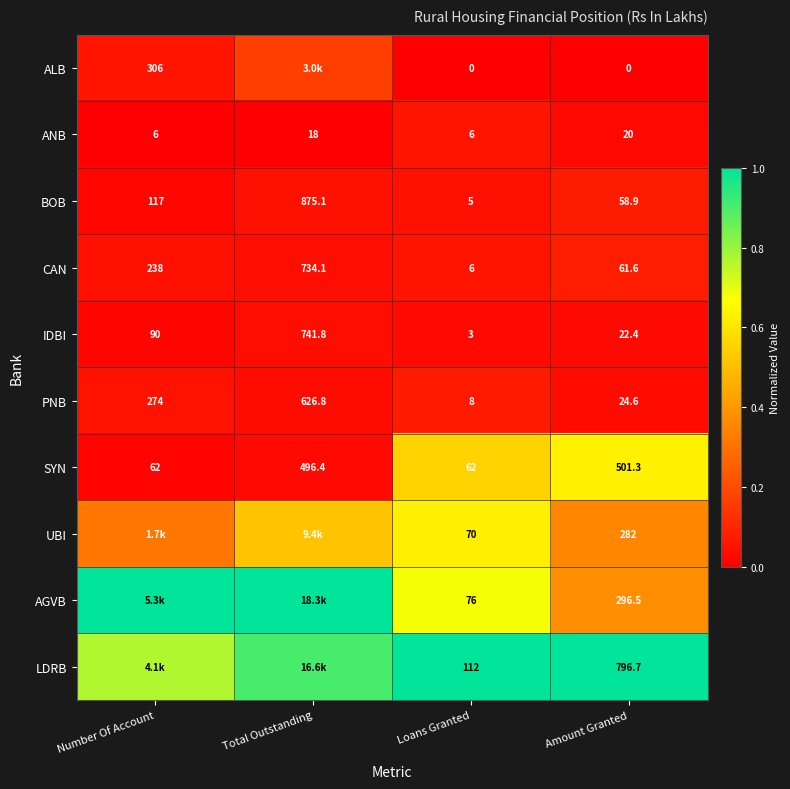

At Amount Granted, list the series in order from smallest to largest.

ALB, ANB, IDBI, PNB, BOB, CAN, UBI, AGVB, SYN, LDRB